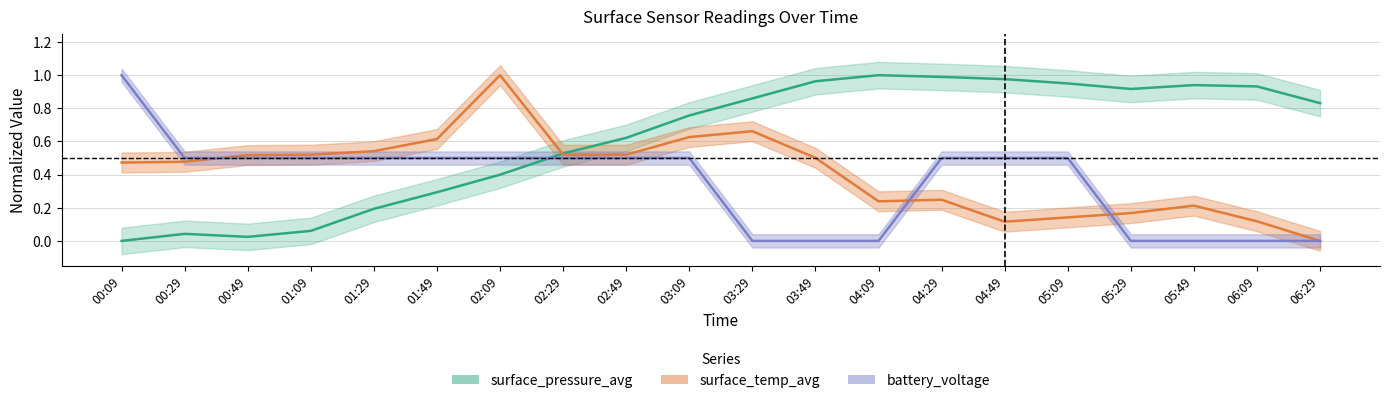

Is the value of battery_voltage at 00:29 greater than the value of surface_pressure_avg at 01:49?

Yes